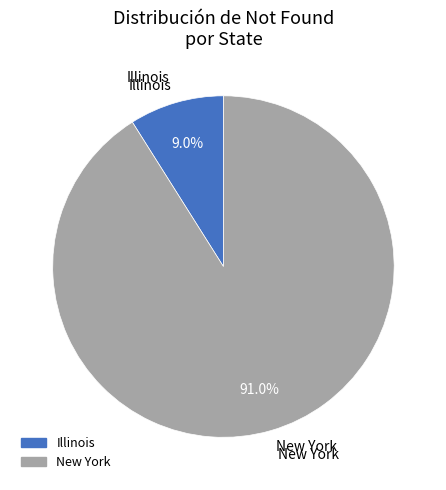

Between New York and Illinois, which is larger?

New York